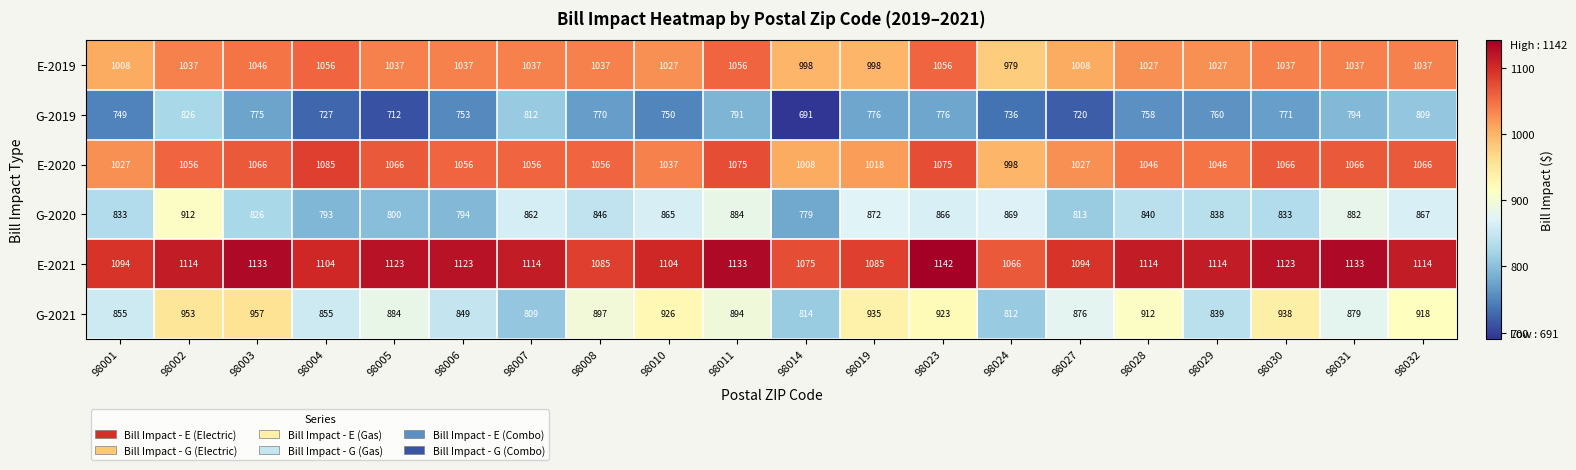

Which series has the largest range (max minus min)?

G-2021